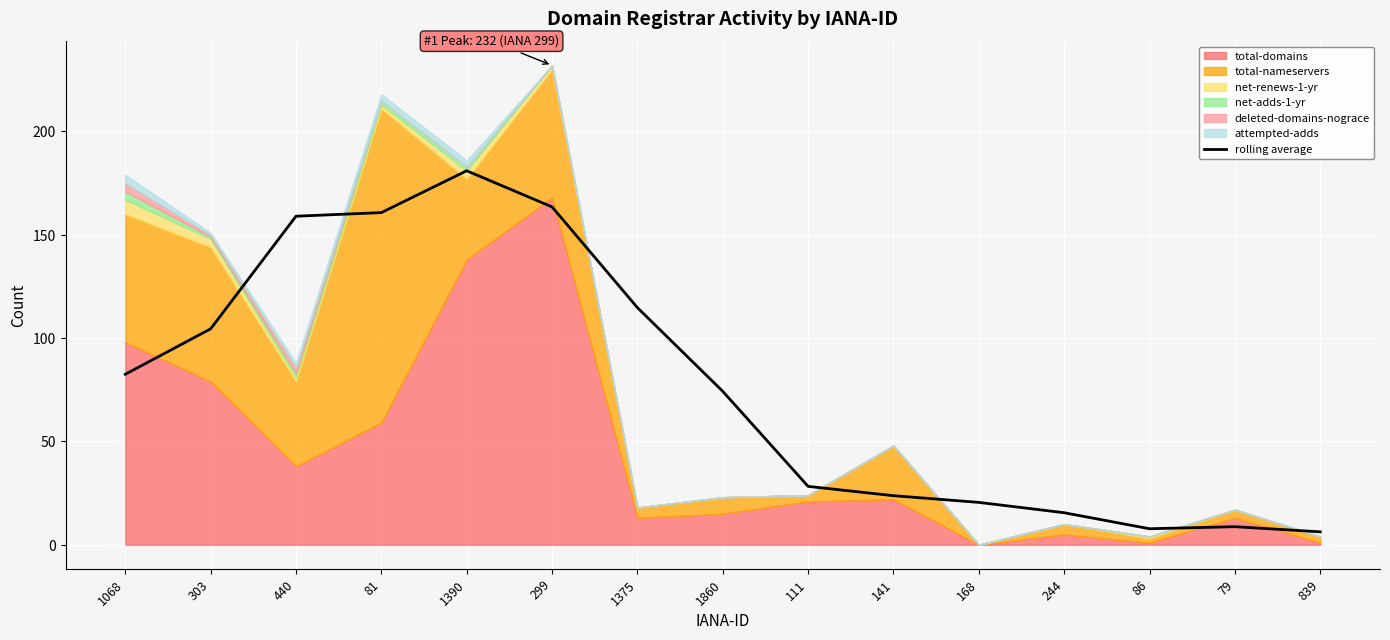

What is the difference between the maximum and minimum values?

174.8